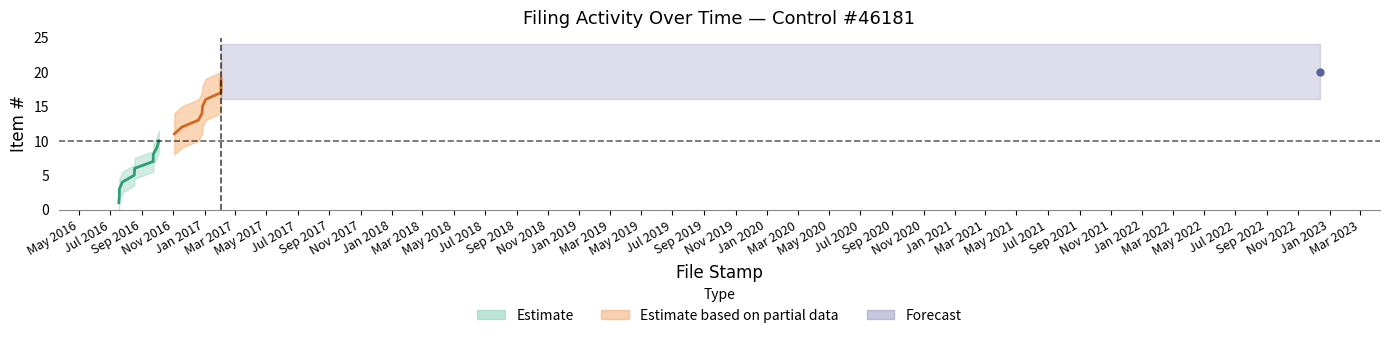

Which category has the highest value in the Cumulative Count series?

2022-12-13